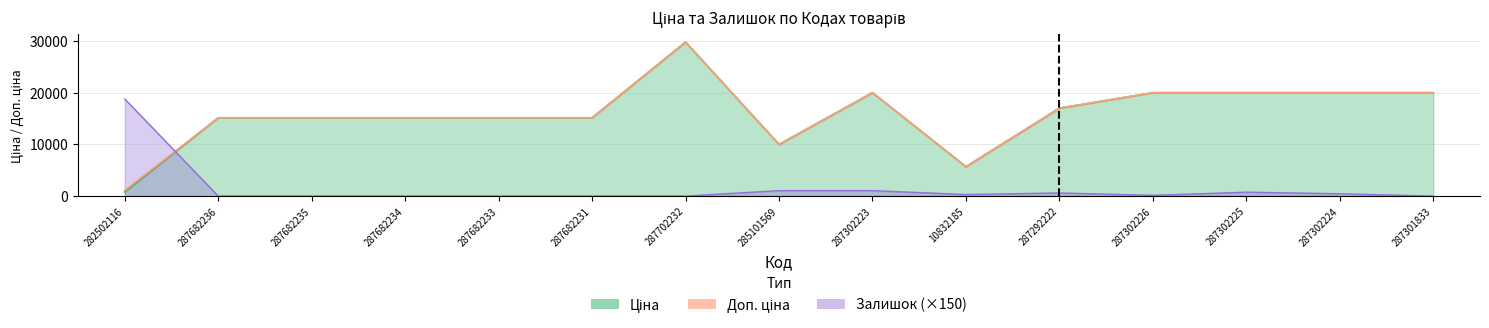

At which label does Ціна reach its peak?

287702232